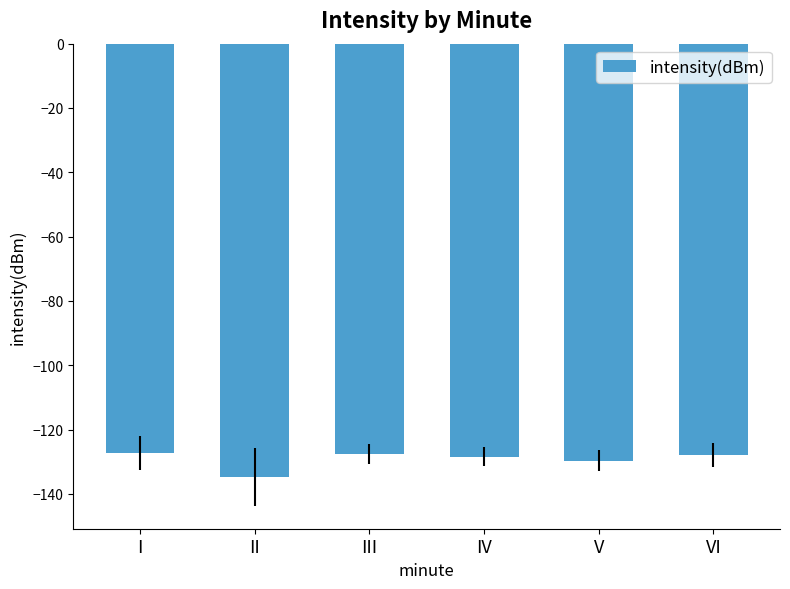

The chart shows a value of -82.7 at V. True or false?

False